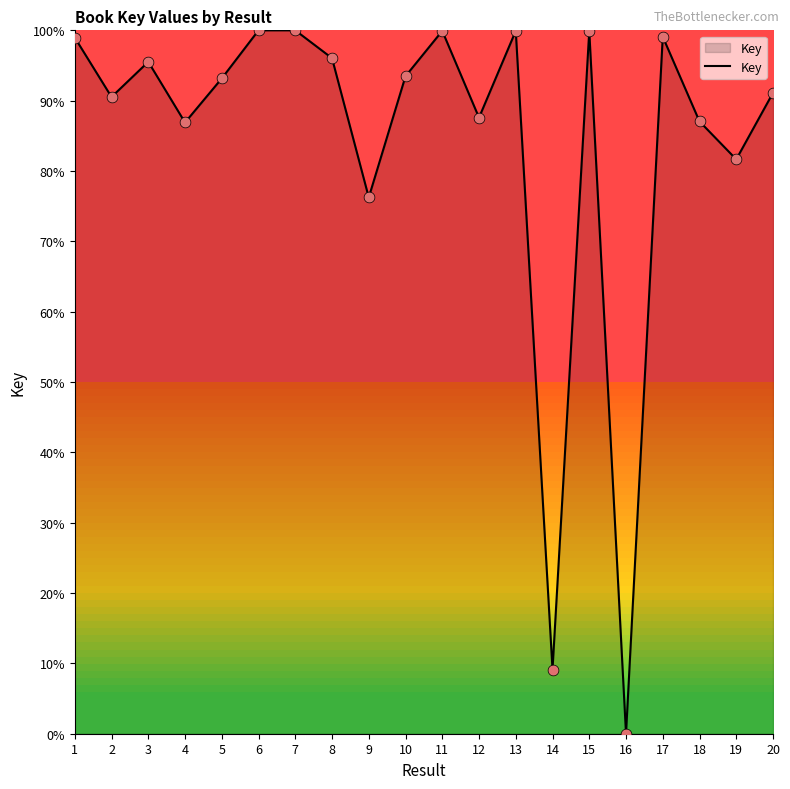

What is the change in value from 2 to 18?

-3.5